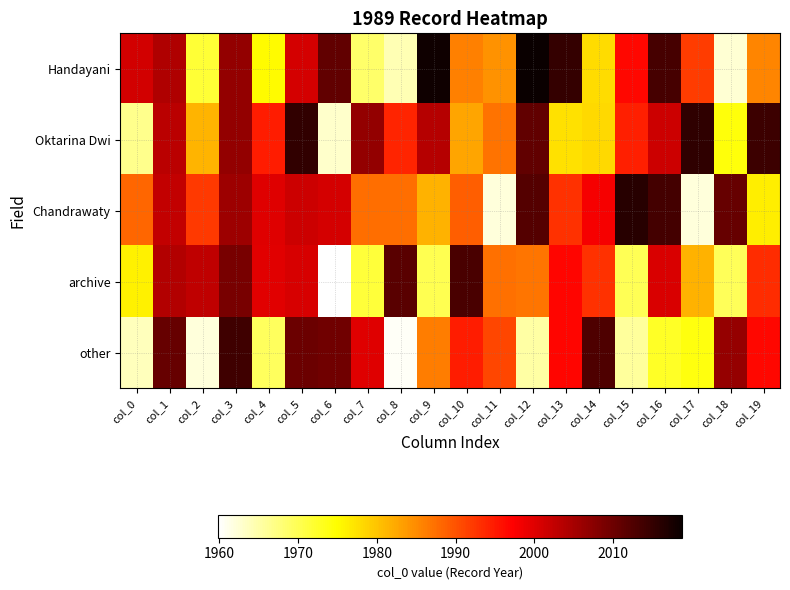

Reading left to right, transcribe all the data shown in this chart.

Handayani: col_0=2001.2	col_1=2004.1	col_2=1971.7	col_3=2006.6	col_4=1975.0	col_5=2001.0	col_6=2011.1	col_7=1968.8	col_8=1964.3	col_9=2018.1	col_10=1986.0	col_11=1984.3	col_12=2018.8	col_13=2015.1	col_14=1977.9	col_15=1996.5	col_16=2013.5	col_17=1992.0	col_18=1962.6	col_19=1985.5
Oktarina Dwi: col_0=1966.6	col_1=2003.3	col_2=1981.4	col_3=2006.8	col_4=1994.7	col_5=2015.2	col_6=1962.9	col_7=2006.7	col_8=1994.1	col_9=2003.7	col_10=1982.7	col_11=1987.2	col_12=2011.1	col_13=1977.4	col_14=1978.2	col_15=1994.4	col_16=2001.7	col_17=2015.5	col_18=1974.1	col_19=2014.2
Chandrawaty: col_0=1988.2	col_1=2002.5	col_2=1992.2	col_3=2005.8	col_4=2000.0	col_5=2001.7	col_6=2000.9	col_7=1987.7	col_8=1987.5	col_9=1981.6	col_10=1989.1	col_11=1962.0	col_12=2012.2	col_13=1992.9	col_14=1997.9	col_15=2016.1	col_16=2013.6	col_17=1962.0	col_18=2010.6	col_19=1976.4
archive: col_0=1976.0	col_1=2004.0	col_2=2002.7	col_3=2008.9	col_4=1999.7	col_5=2000.6	col_6=1959.8	col_7=1971.5	col_8=2011.7	col_9=1970.2	col_10=2013.1	col_11=1987.3	col_12=1987.0	col_13=1996.7	col_14=1992.8	col_15=1970.0	col_16=2000.4	col_17=1981.6	col_18=1969.7	col_19=1993.4
other: col_0=1963.8	col_1=2010.5	col_2=1962.0	col_3=2014.0	col_4=1969.3	col_5=2010.1	col_6=2009.7	col_7=2000.0	col_8=1960.5	col_9=1986.2	col_10=1994.6	col_11=1991.1	col_12=1965.3	col_13=1996.7	col_14=2012.8	col_15=1965.8	col_16=1972.6	col_17=1973.9	col_18=2006.6	col_19=1996.5